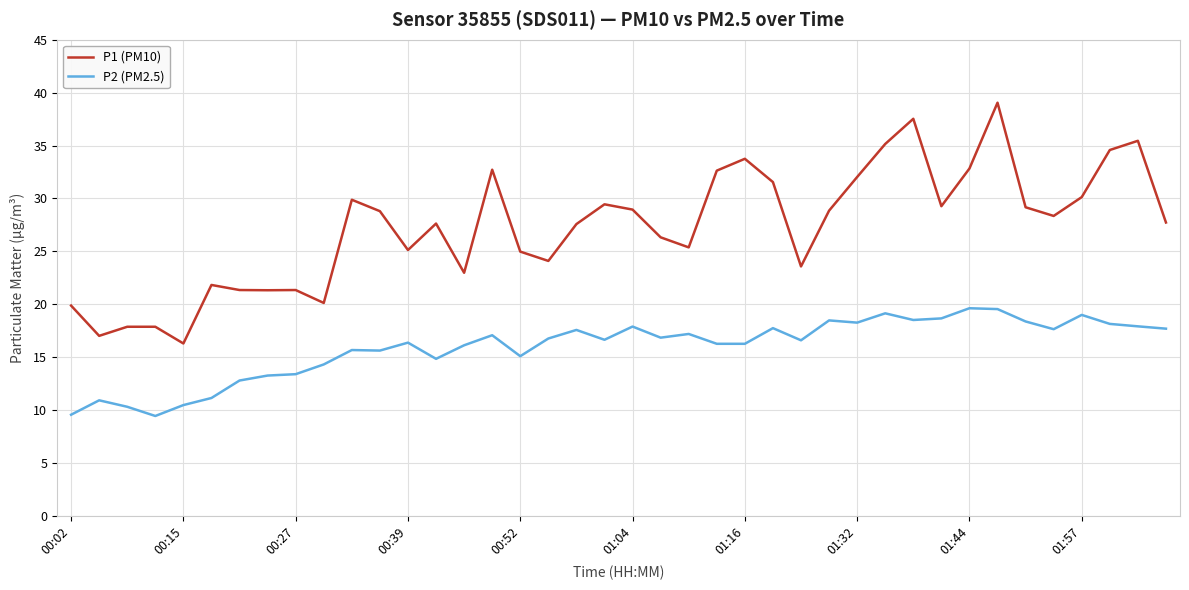

What is the difference between the maximum and minimum values in the P2 (PM2.5) series?

10.2